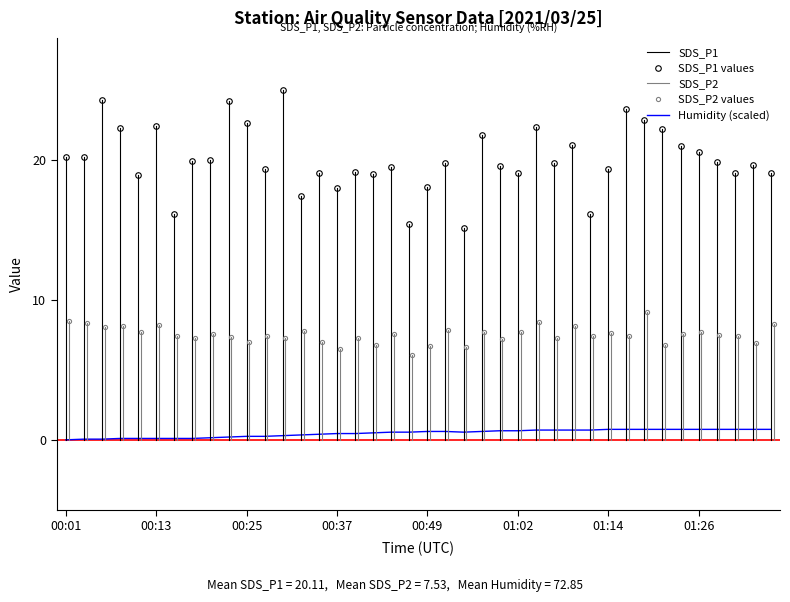

The SDS_P1 series shows 22.4 at 00:13. True or false?

True